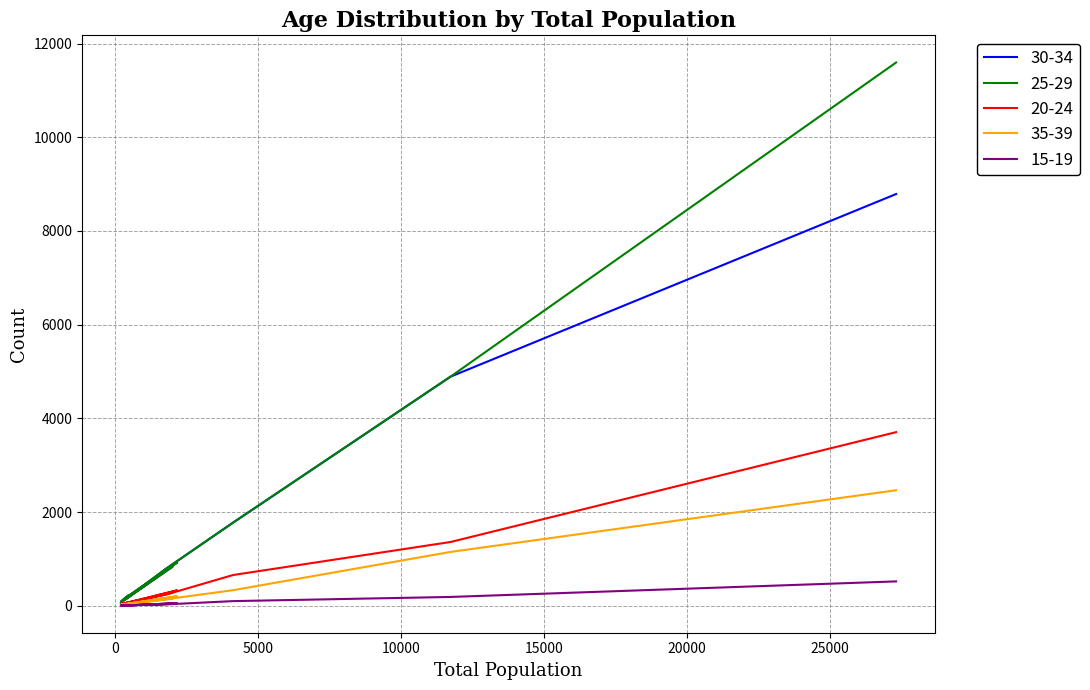

Reading left to right, what are all the values shown in this chart?

30-34: 8788	4889	1773	783	129	113	156	922	144	89	221	68	825
25-29: 11596	4889	1773	783	129	113	156	922	144	89	221	68	825
20-24: 3705	1360	655	235	41	29	64	327	41	32	70	35	275
35-39: 2465	1148	331	137	25	38	37	202	29	19	38	20	150
15-19: 519	187	98	28	5	5	5	55	3	3	13	4	38